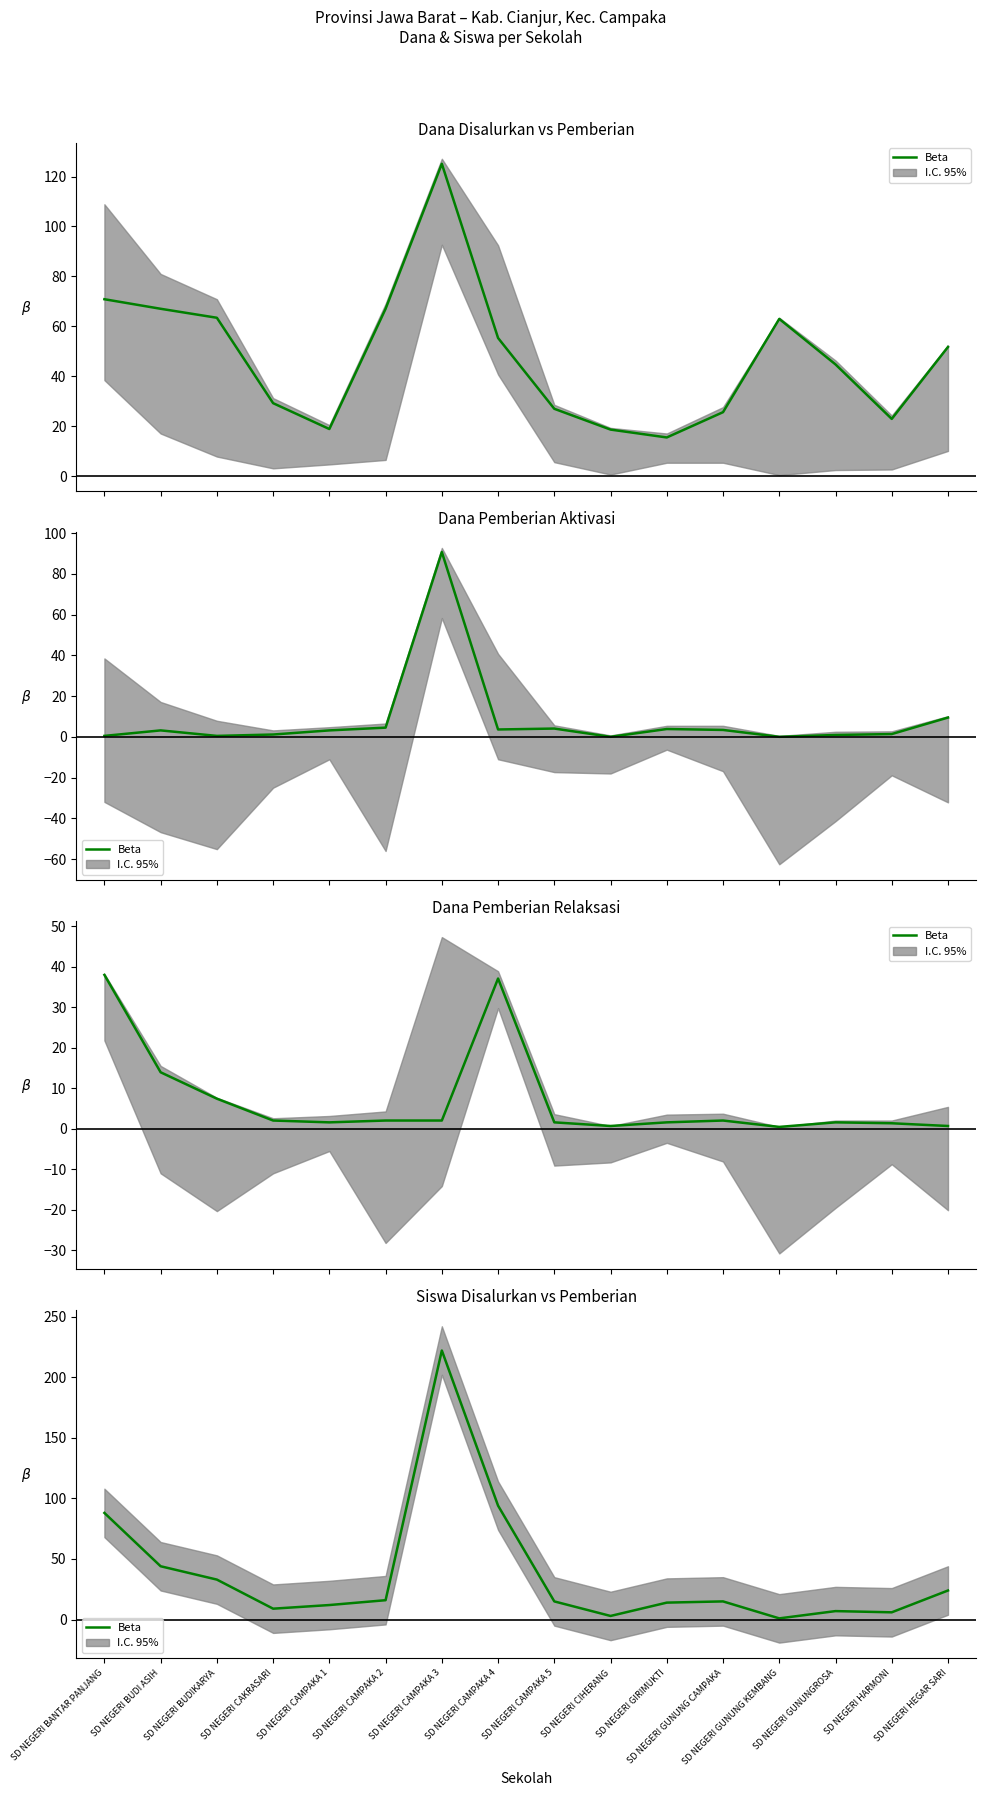

Reading left to right, transcribe all the data shown in this chart.

SD NEGERI BANTAR PANJANG=88	SD NEGERI BUDI ASIH=44	SD NEGERI BUDIKARYA=33	SD NEGERI CAKRASARI=9	SD NEGERI CAMPAKA 1=12	SD NEGERI CAMPAKA 2=16	SD NEGERI CAMPAKA 3=222	SD NEGERI CAMPAKA 4=94	SD NEGERI CAMPAKA 5=15	SD NEGERI CIHERANG=3	SD NEGERI GIRIMUKTI=14	SD NEGERI GUNUNG CAMPAKA=15	SD NEGERI GUNUNG KEMBANG=1	SD NEGERI GUNUNGROSA=7	SD NEGERI HARMONI=6	SD NEGERI HEGAR SARI=24